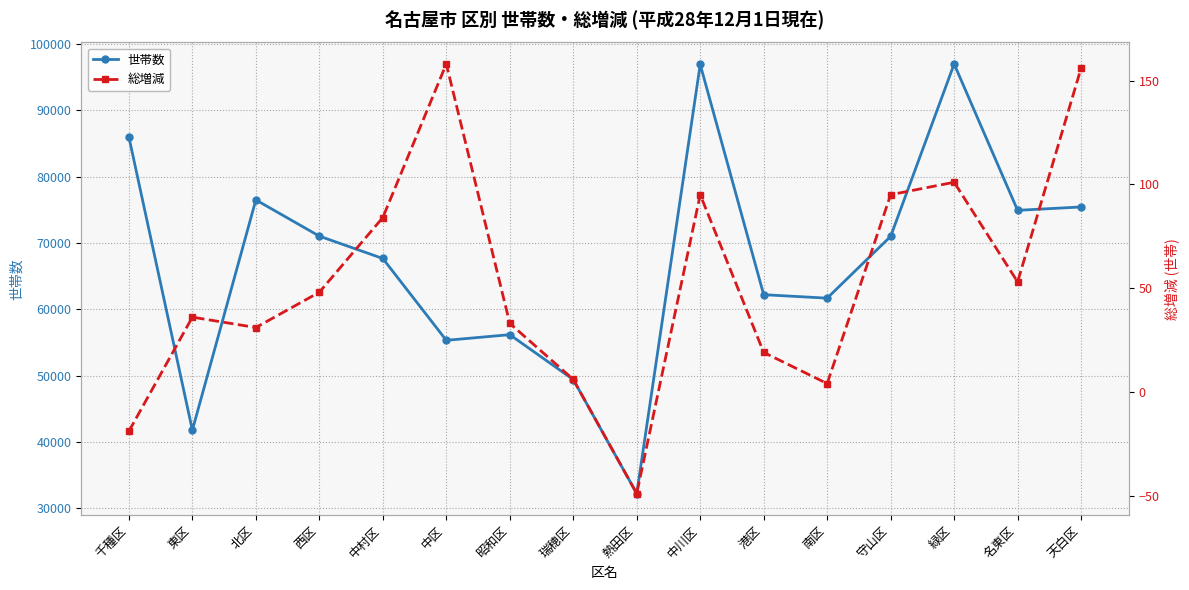

How many data points in 総増減 are less than 48?

8